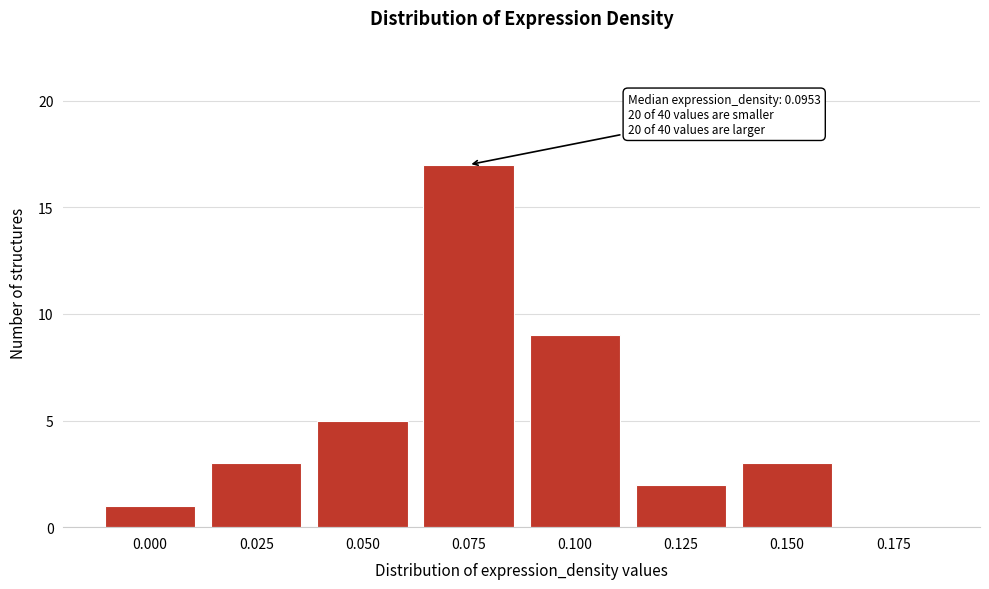

Reading left to right, list all the values displayed in this chart.

0.000=1	0.025=3	0.050=5	0.075=17	0.100=9	0.125=2	0.150=3	0.175=0